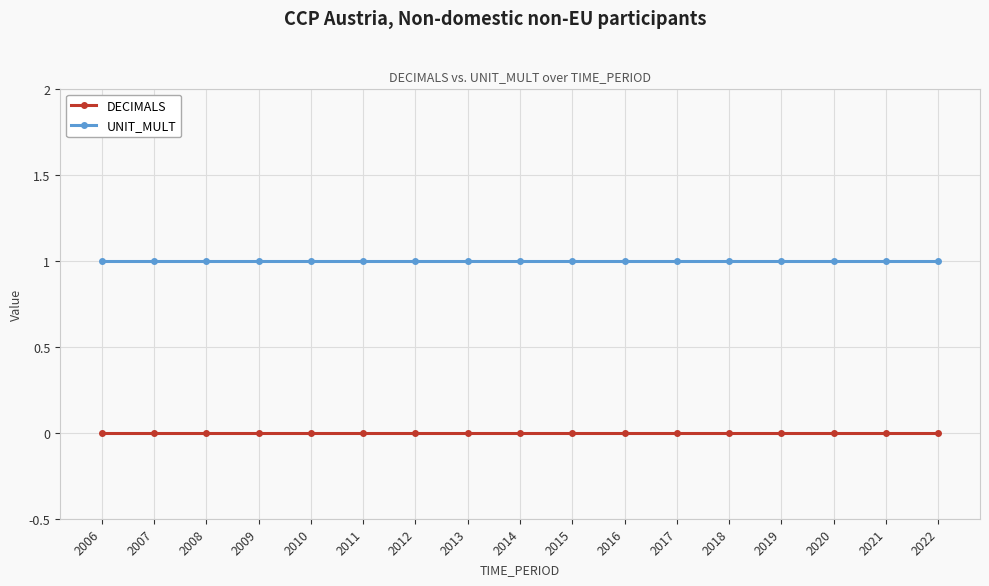

What is the minimum value for UNIT_MULT?

1